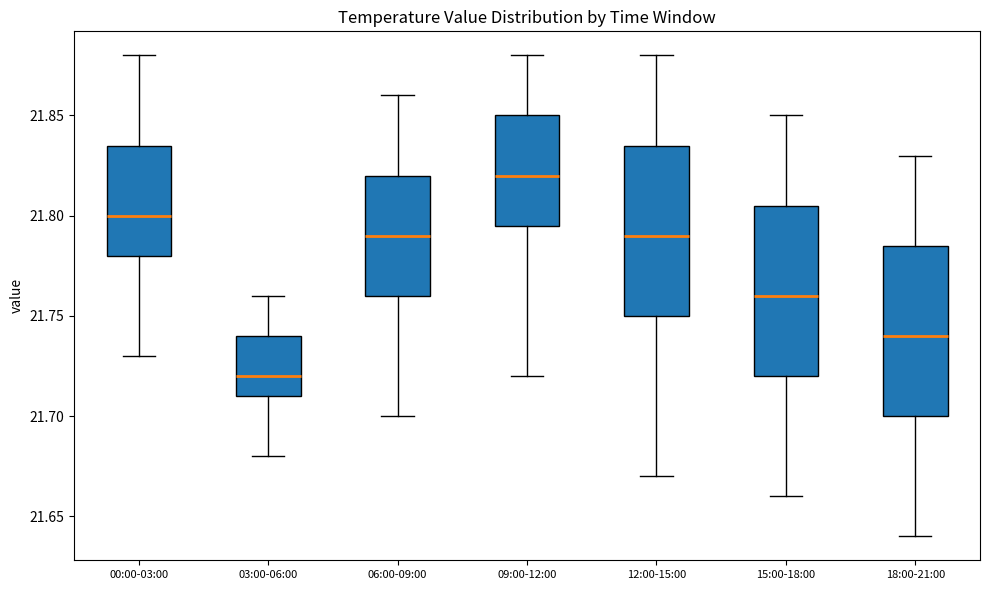

Which box has the highest median line?

09:00-12:00